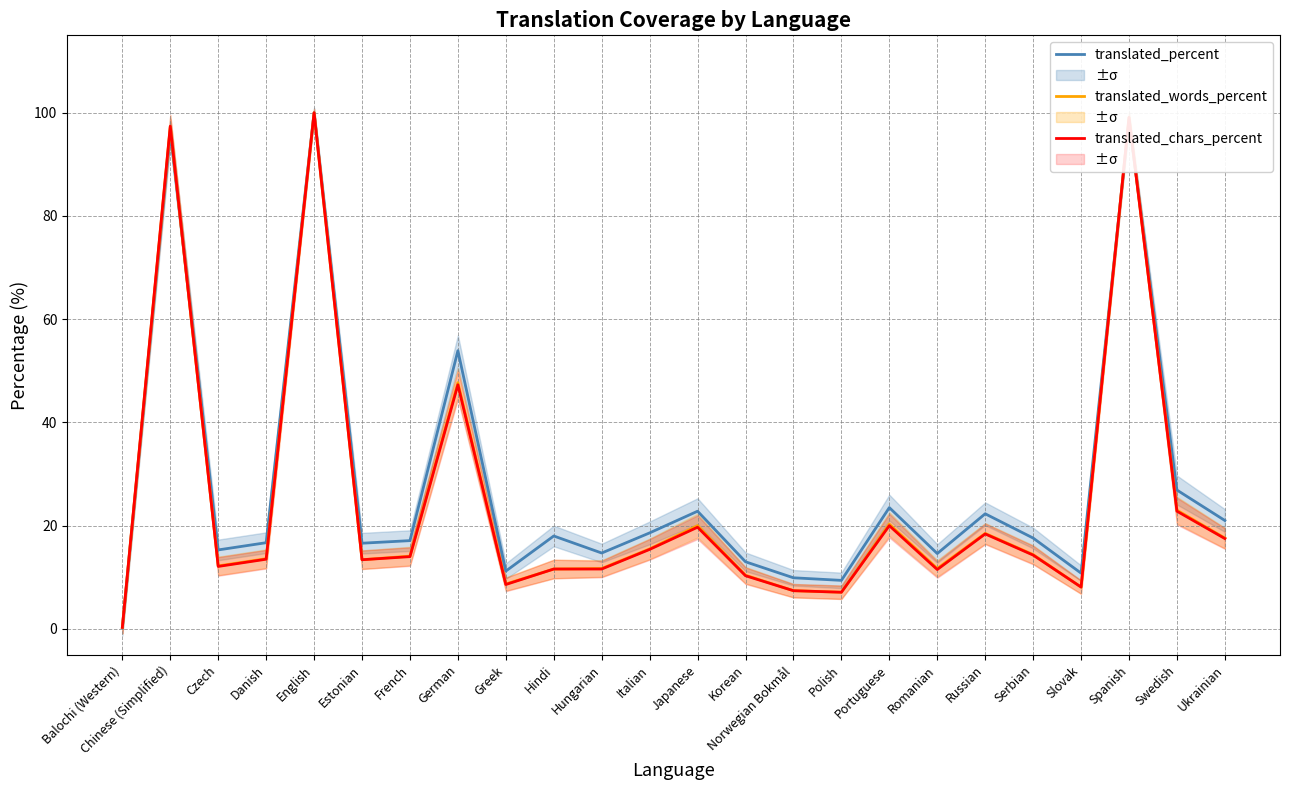

Where is translated_chars_percent nearest to the value 50?

German